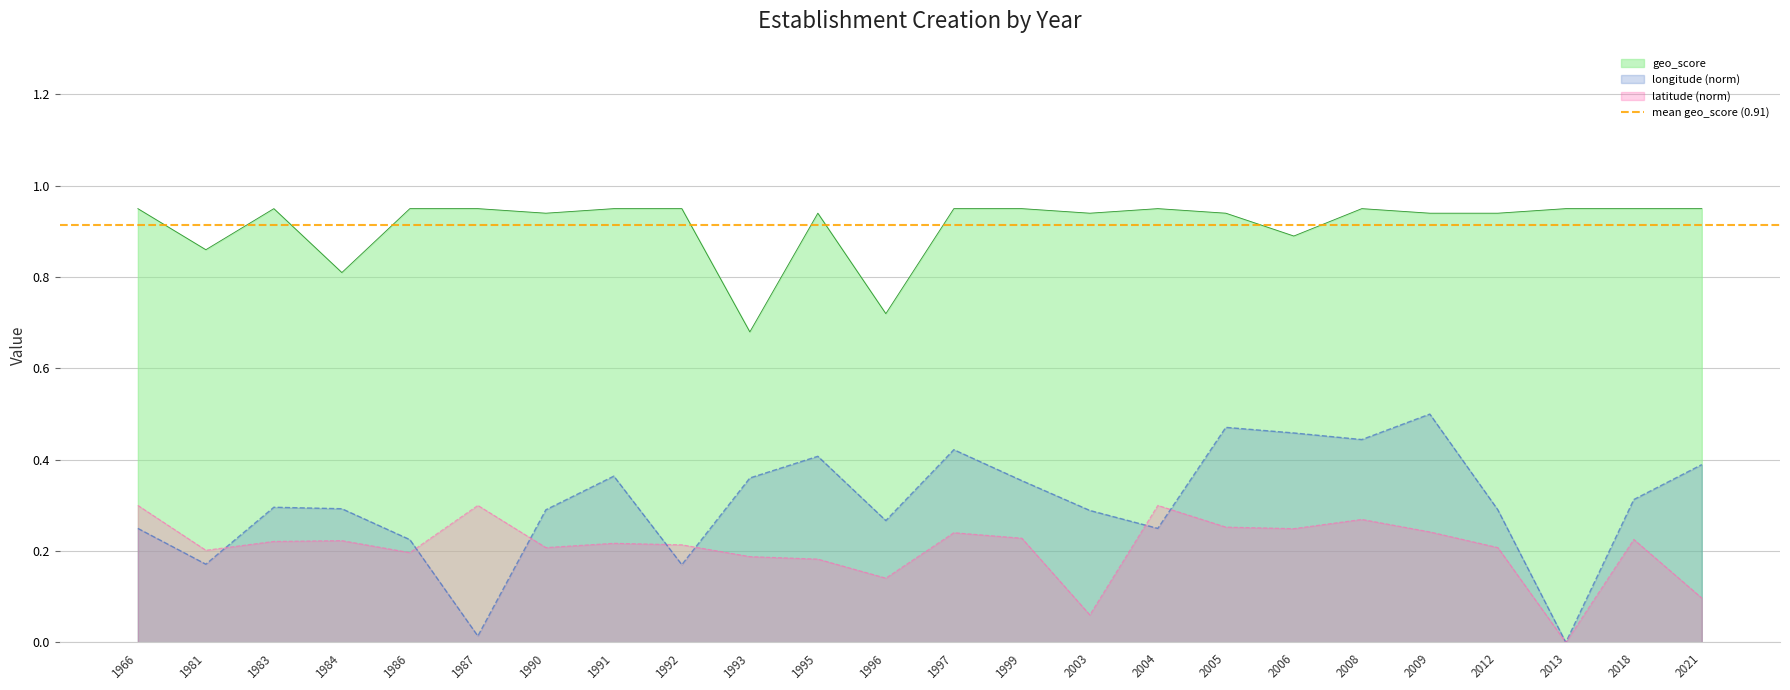

True or false: geo_score has more than 1 points higher than both neighbors.

True